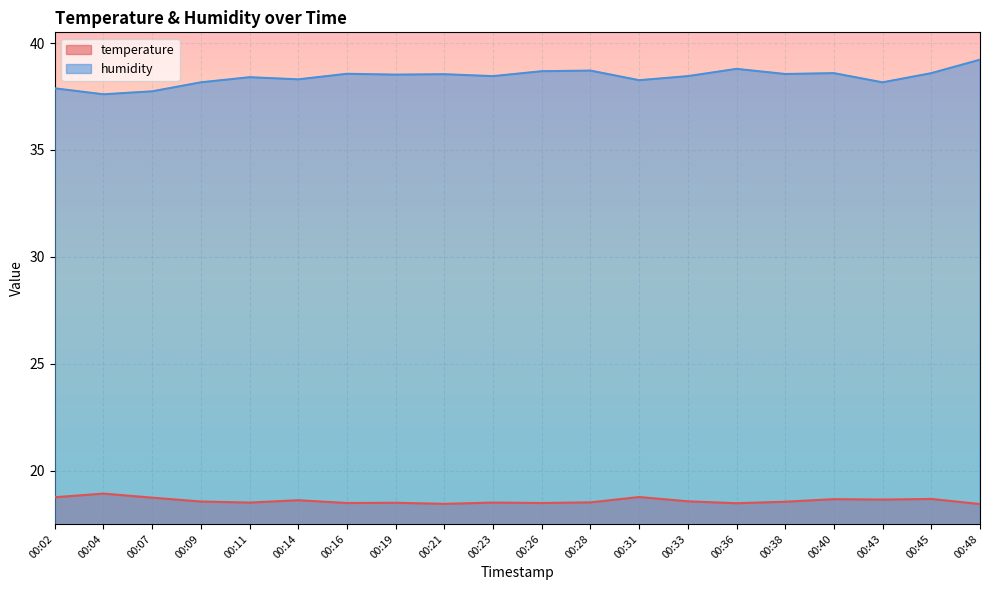

At which category is the sum across all series the highest?

00:48